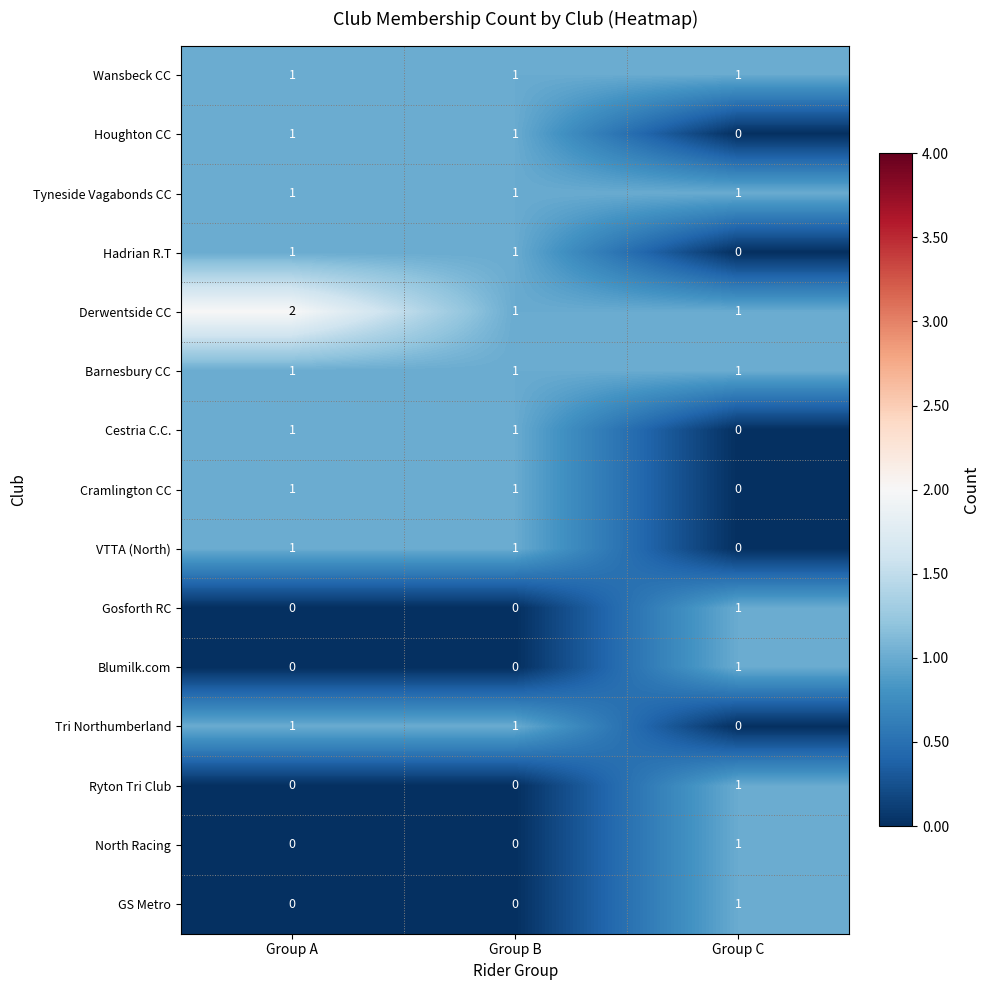

What is the sum of all Tyneside Vagabonds CC values?

3